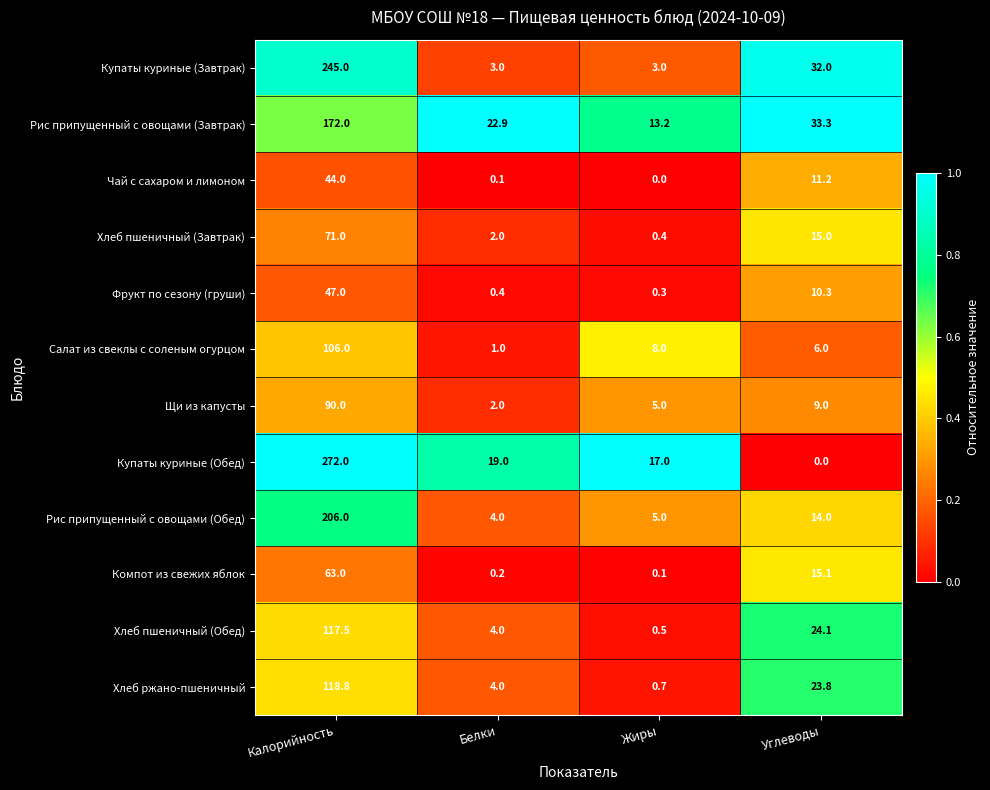

Which category has the highest value across all series?

Калорийность